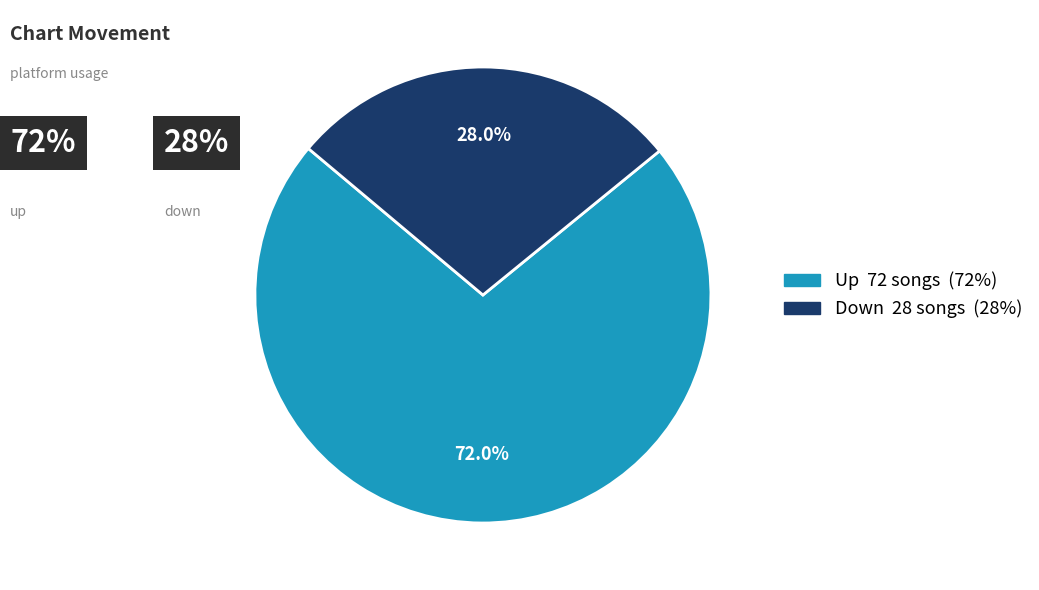

Is there any slice that represents more than half of the pie?

Yes